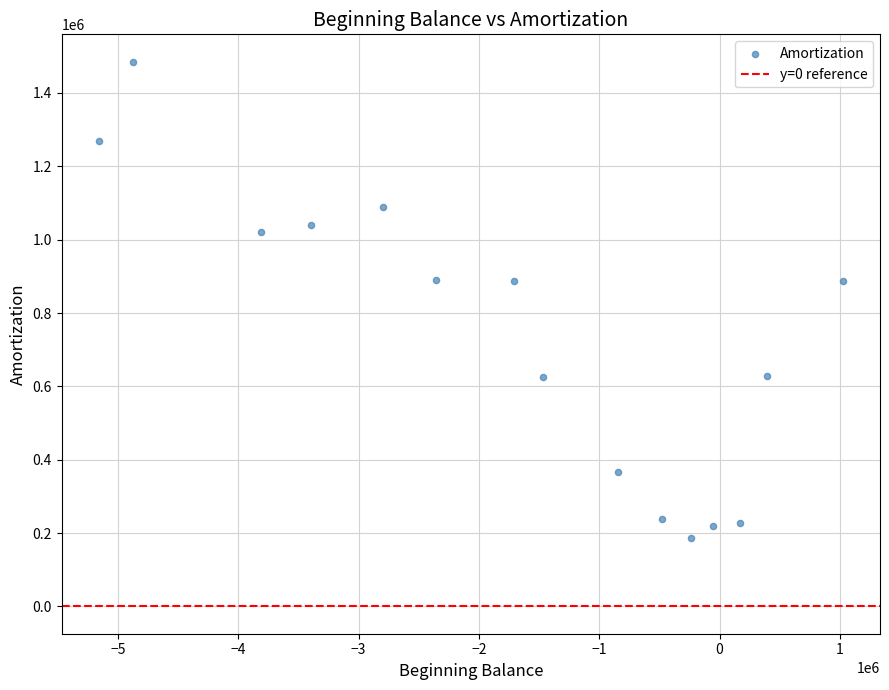

What is the range of X values (max minus min)?

6183885.0